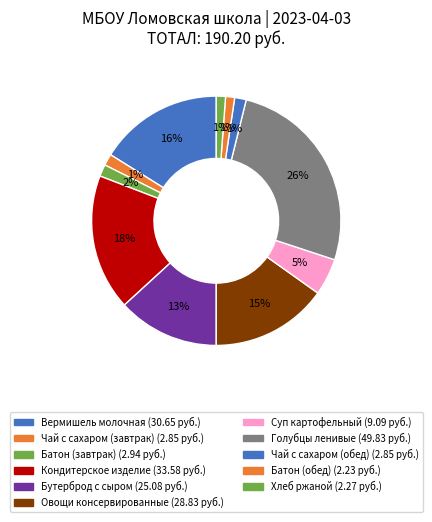

Between Хлеб ржаной and Бутерброд с сыром, which is larger?

Бутерброд с сыром